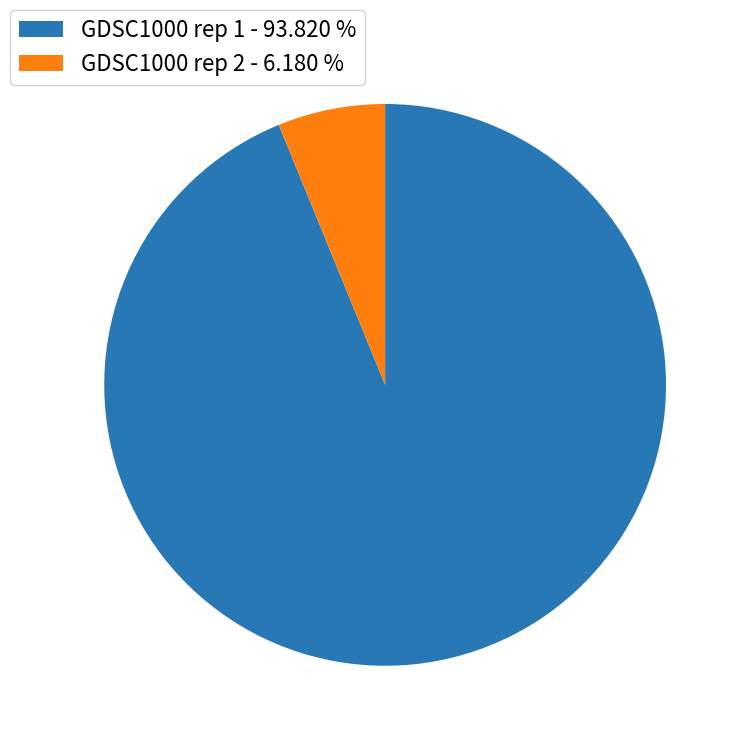

Which has a higher value, GDSC1000 rep 1 - 93.820 % or GDSC1000 rep 2 - 6.180 %?

GDSC1000 rep 1 - 93.820 %